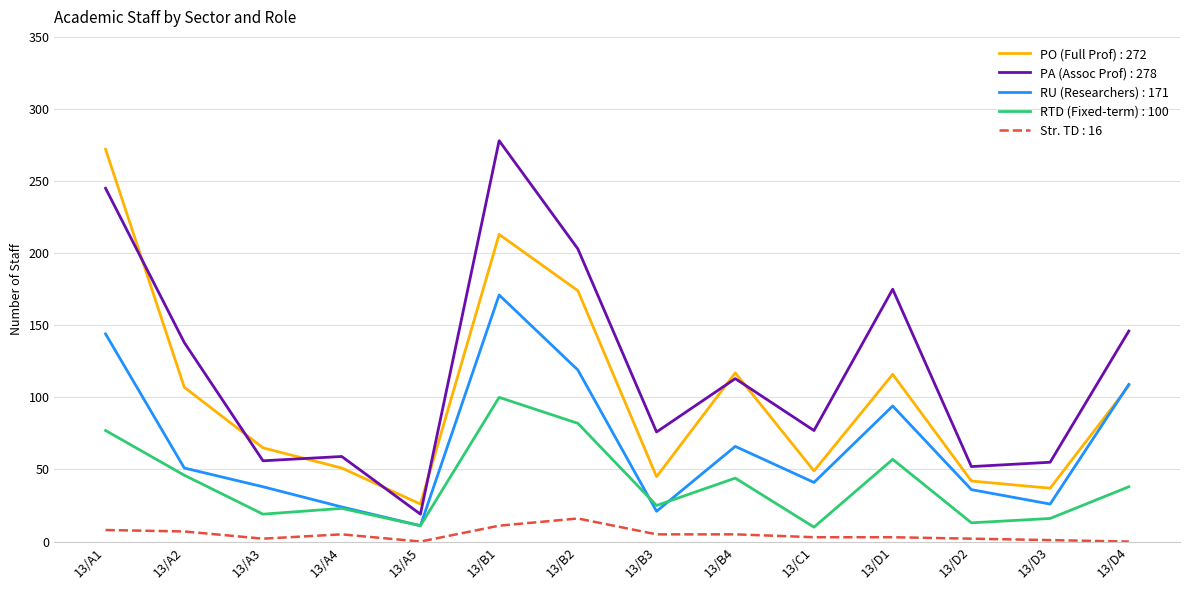

True or false: PO (Full Prof) : 272 and Str. TD : 16 intersect in this chart.

False